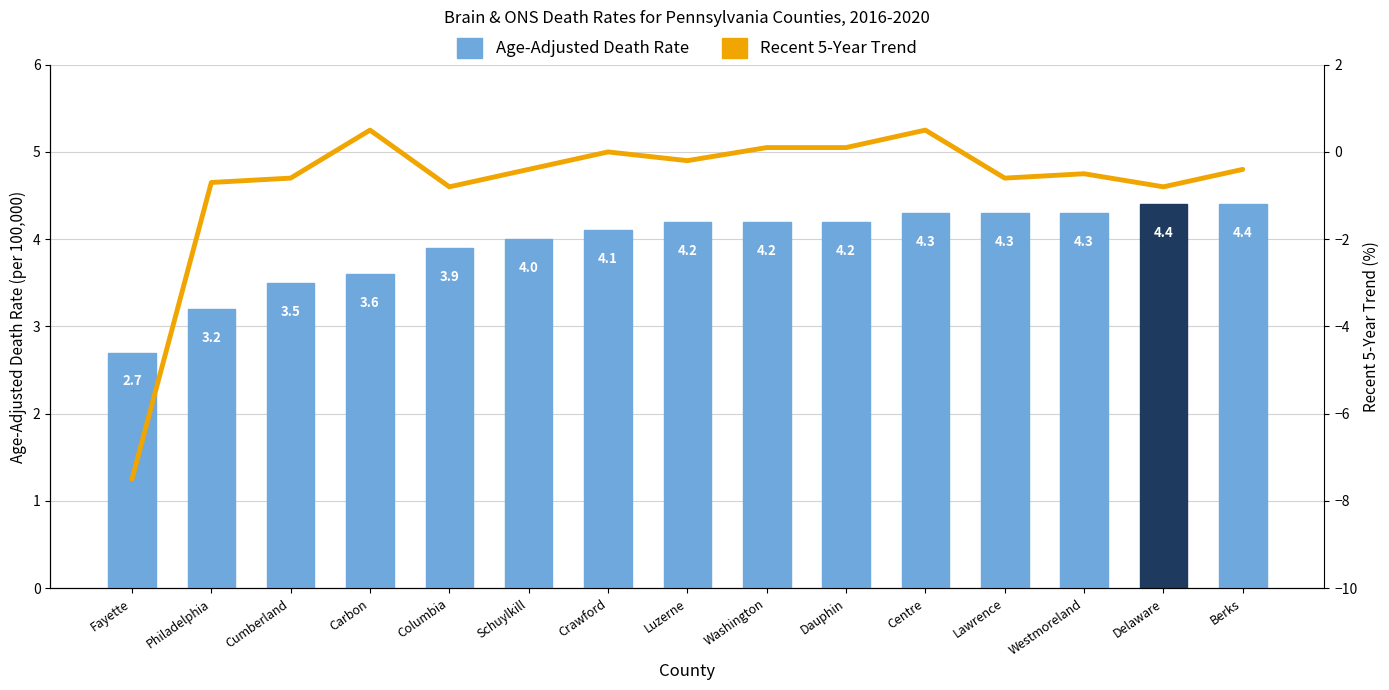

Rank the series by their maximum value, from highest to lowest.

Age-Adjusted Death Rate, Recent 5-Year Trend